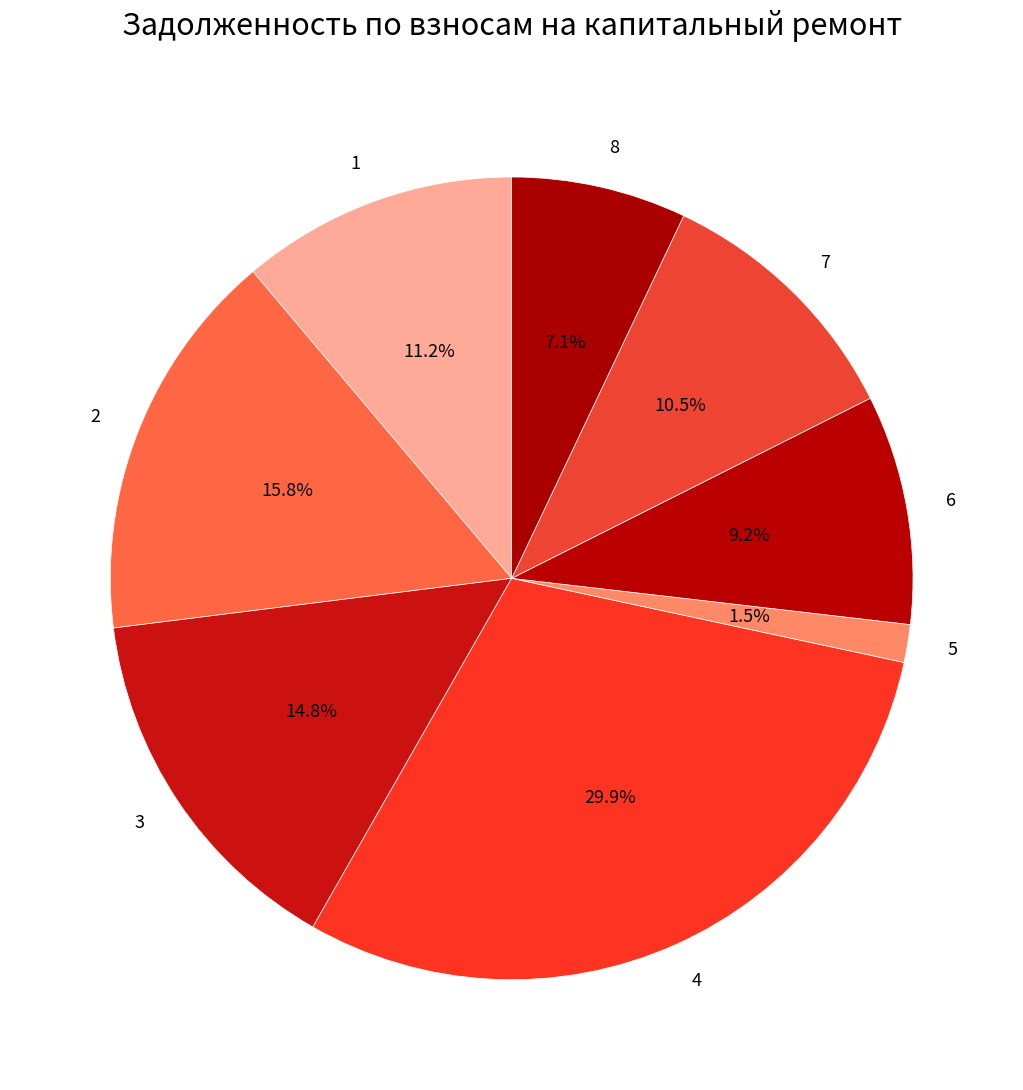

Combined, do 5 and 4 account for over 50%?

No